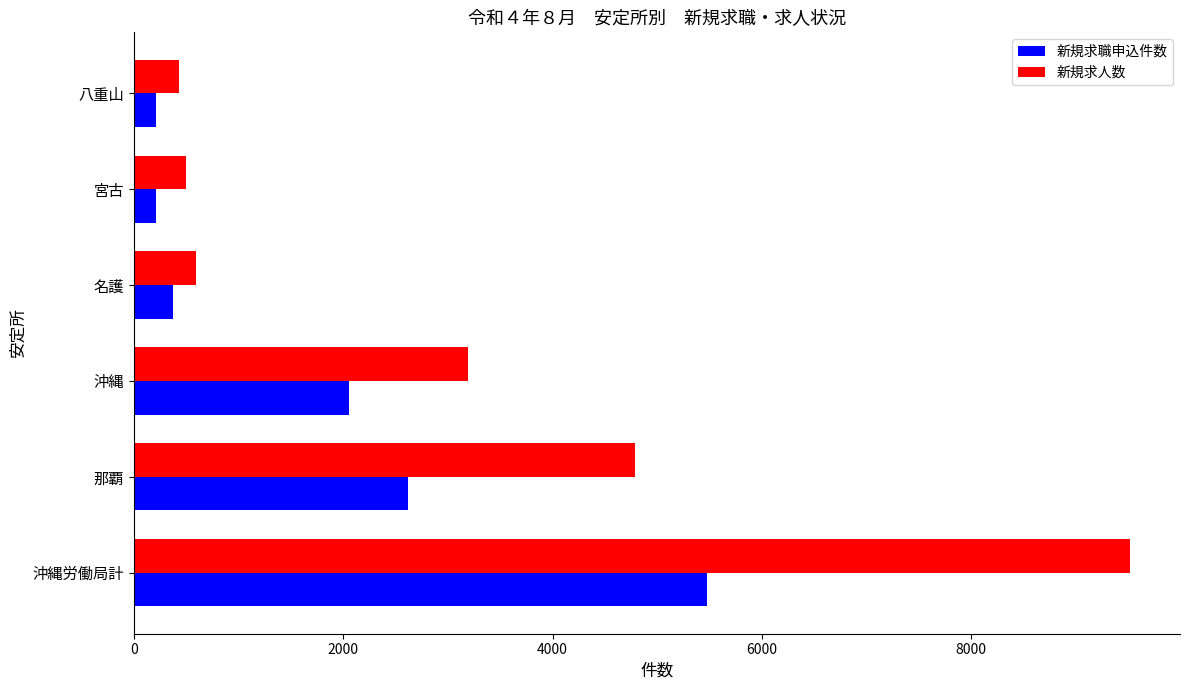

At which category is the sum across all series the highest?

沖縄労働局計